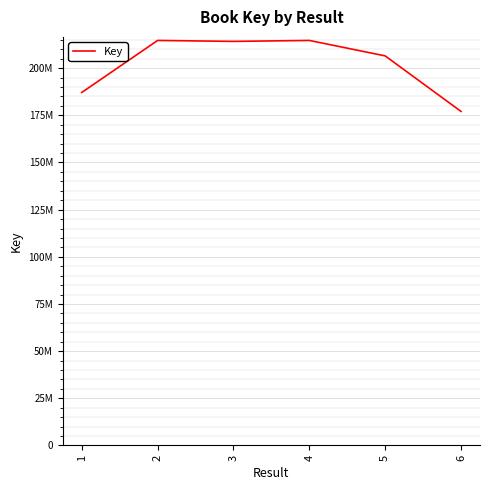

Is it true that the value at 5 is 206496393?

True